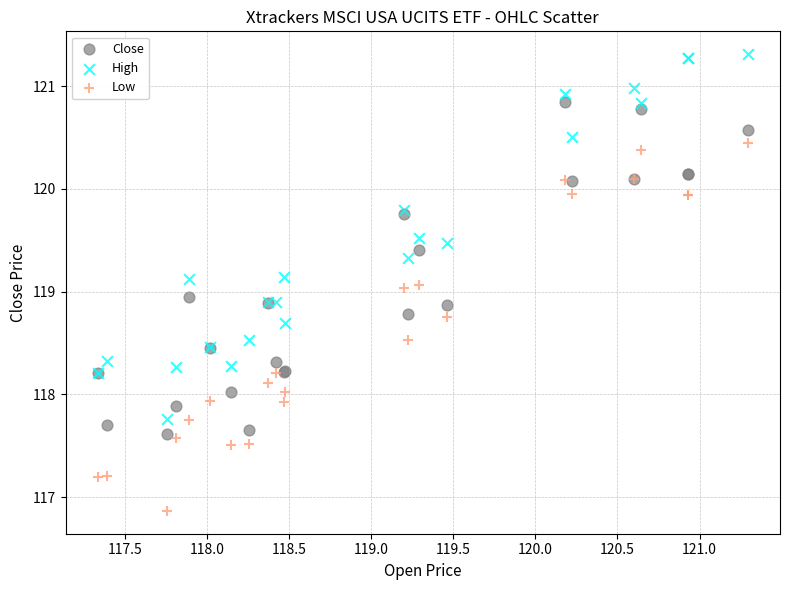

Which series reaches the maximum Y coordinate?

High